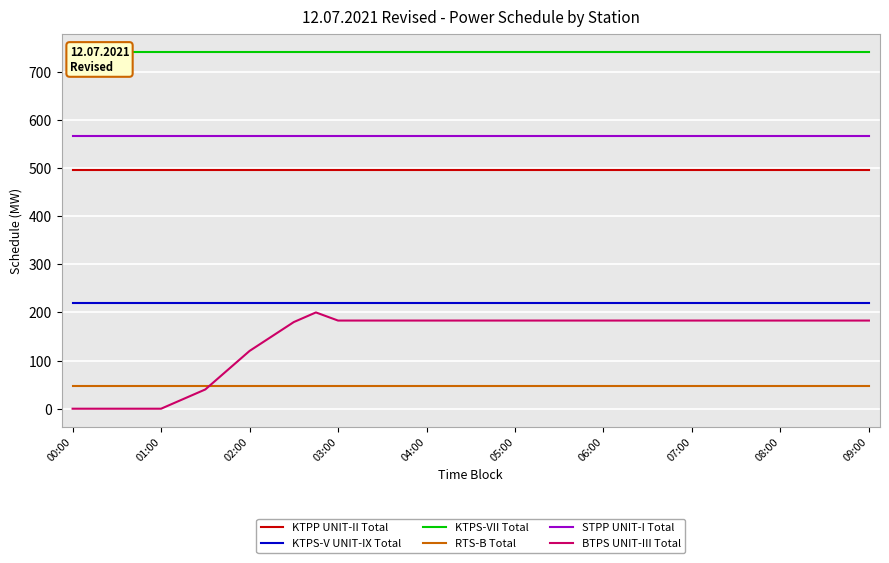

What is the spread (max minus min) of values at 25?

695.0